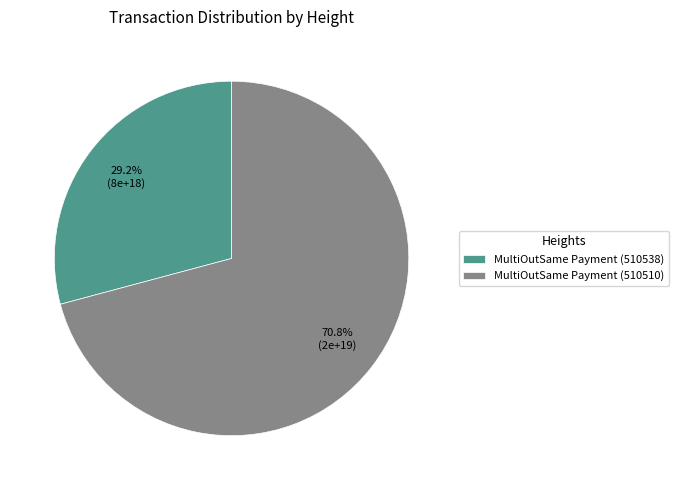

To the nearest percent, what percentage of the pie is MultiOutSame Payment (510510)?

71%